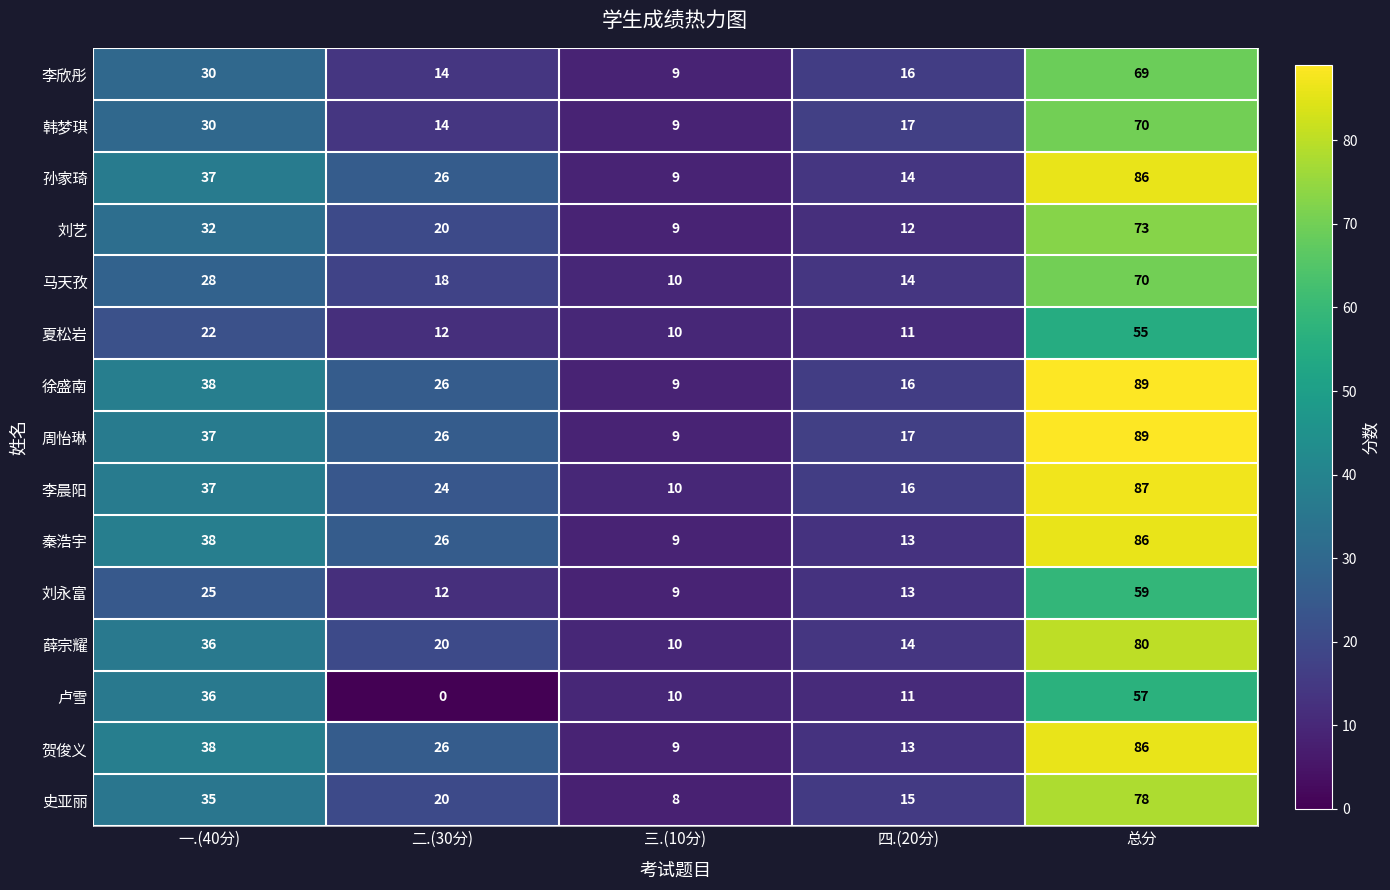

At which category is the sum across all series the highest?

总分